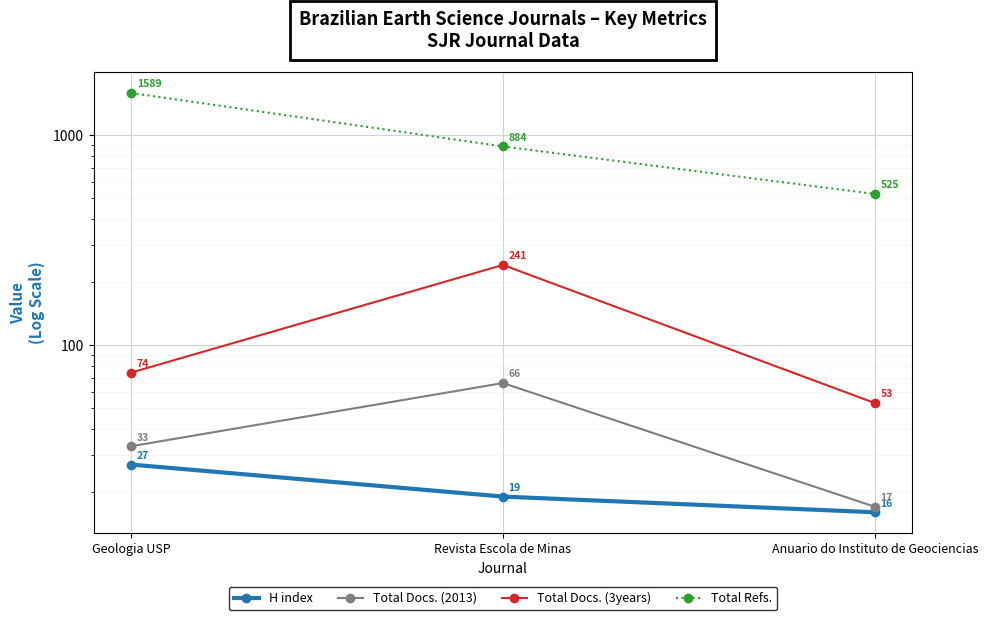

What is the label of the 3rd point from the left?

Anuario do Instituto de Geociencias